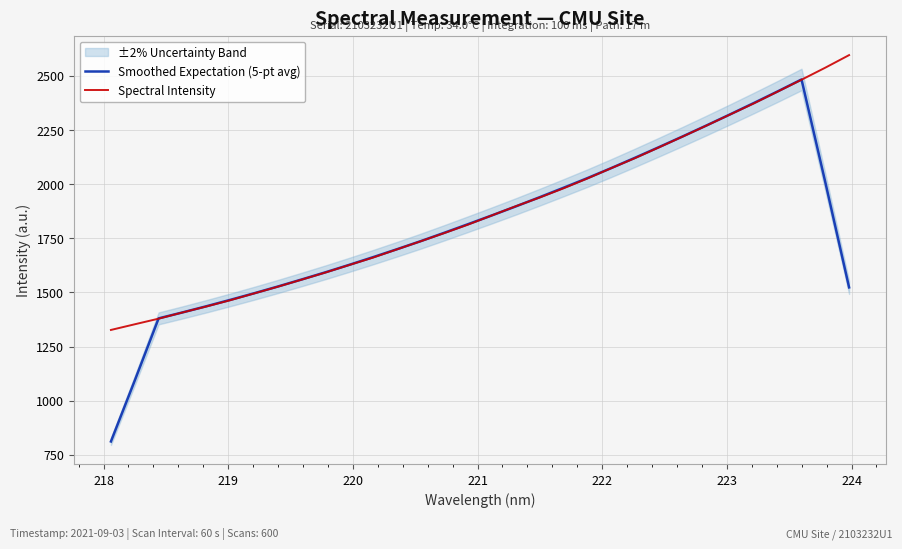

Which series has the widest spread of values?

Smoothed Expectation (5-pt avg)